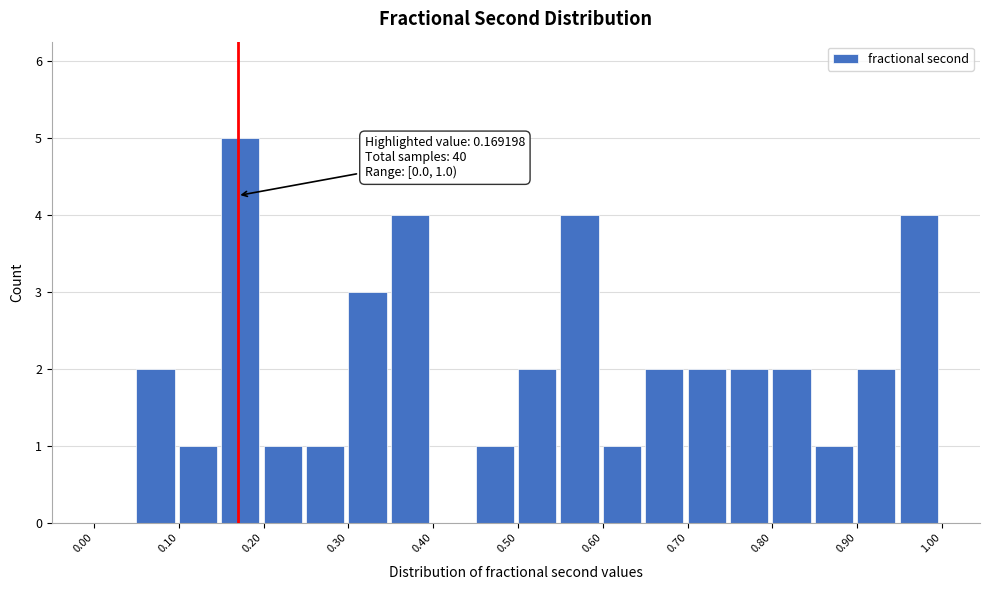

Over which range of the x-axis is the bar tallest?

0.15 to 0.20